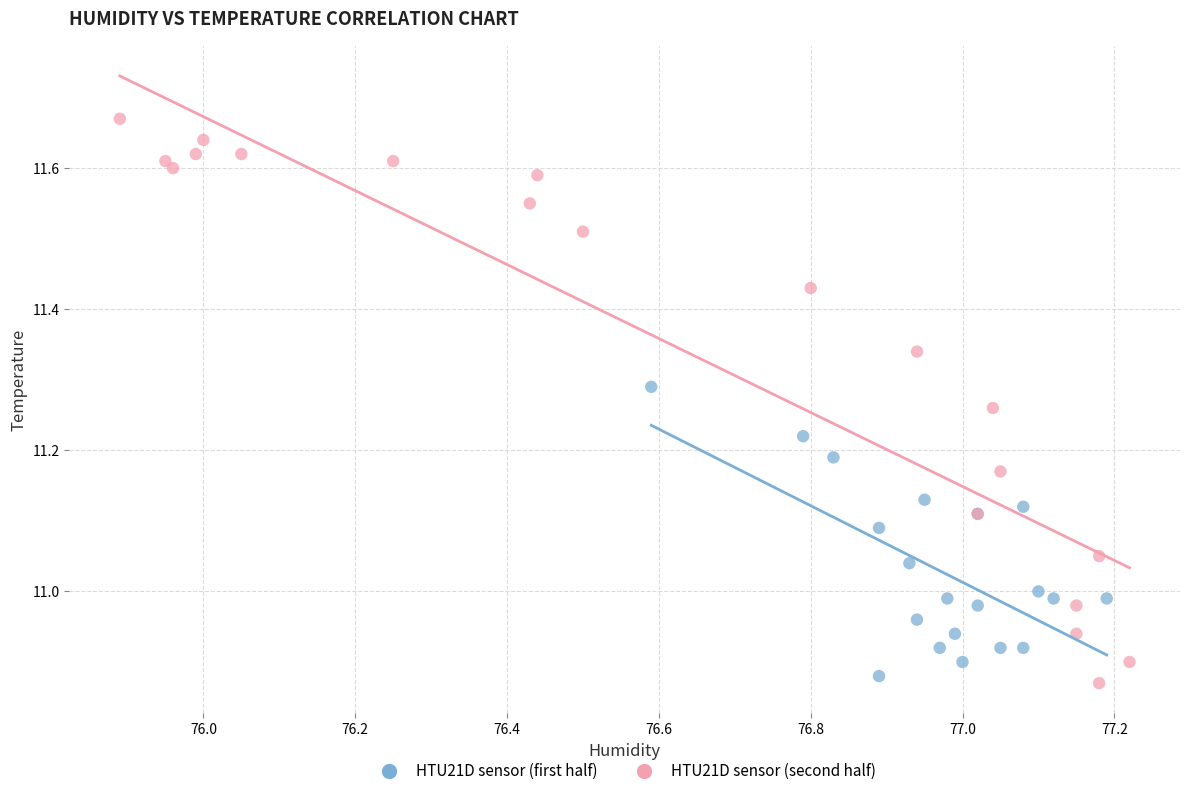

Which series has the largest Y range (max minus min)?

HTU21D sensor (second half)